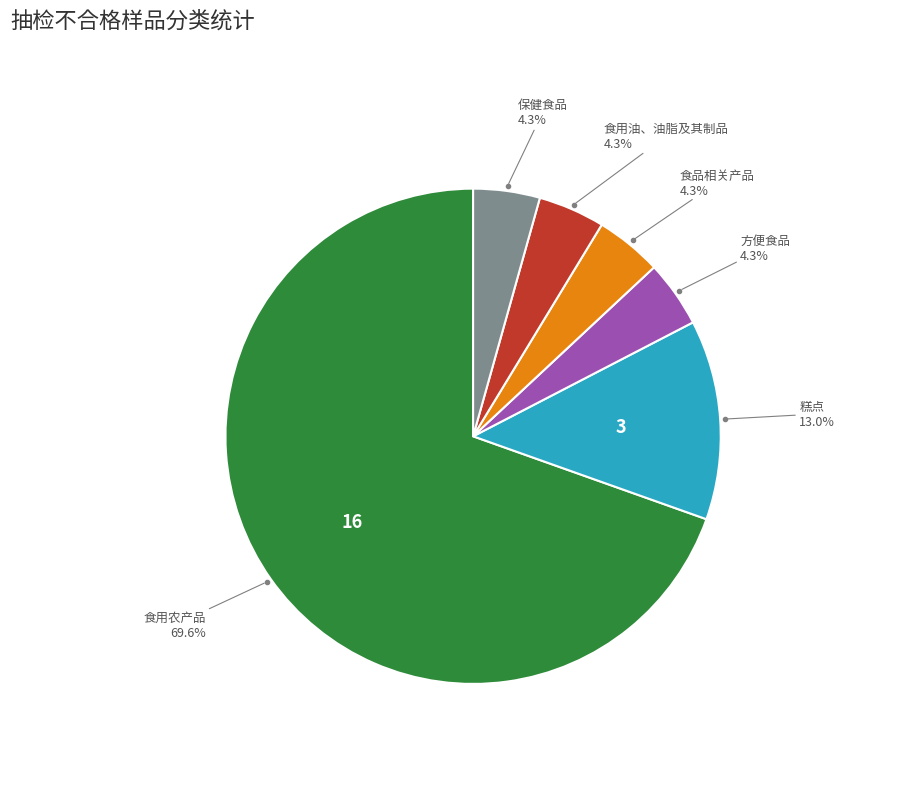

Does any single category account for the majority?

Yes